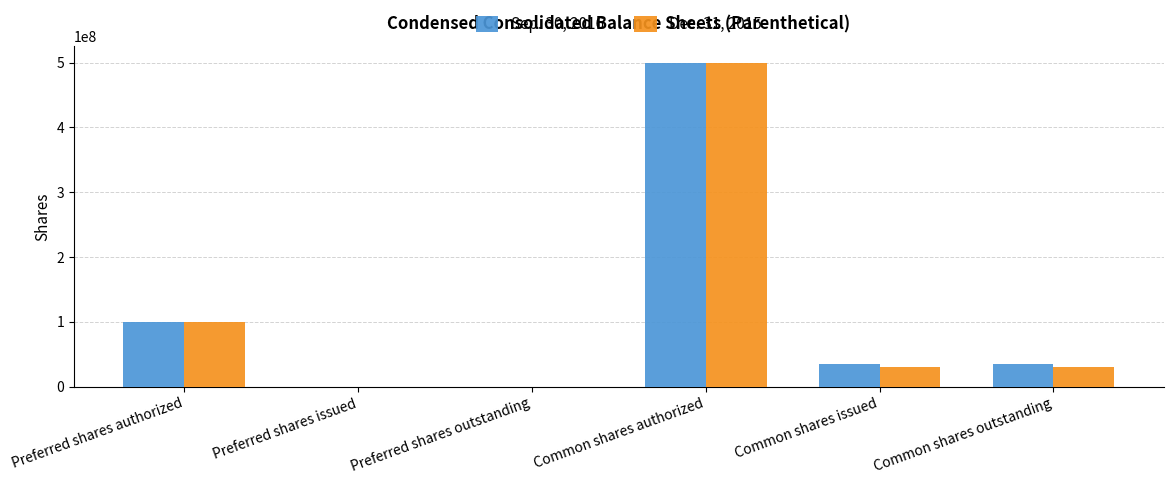

How many groups of bars are there?

6